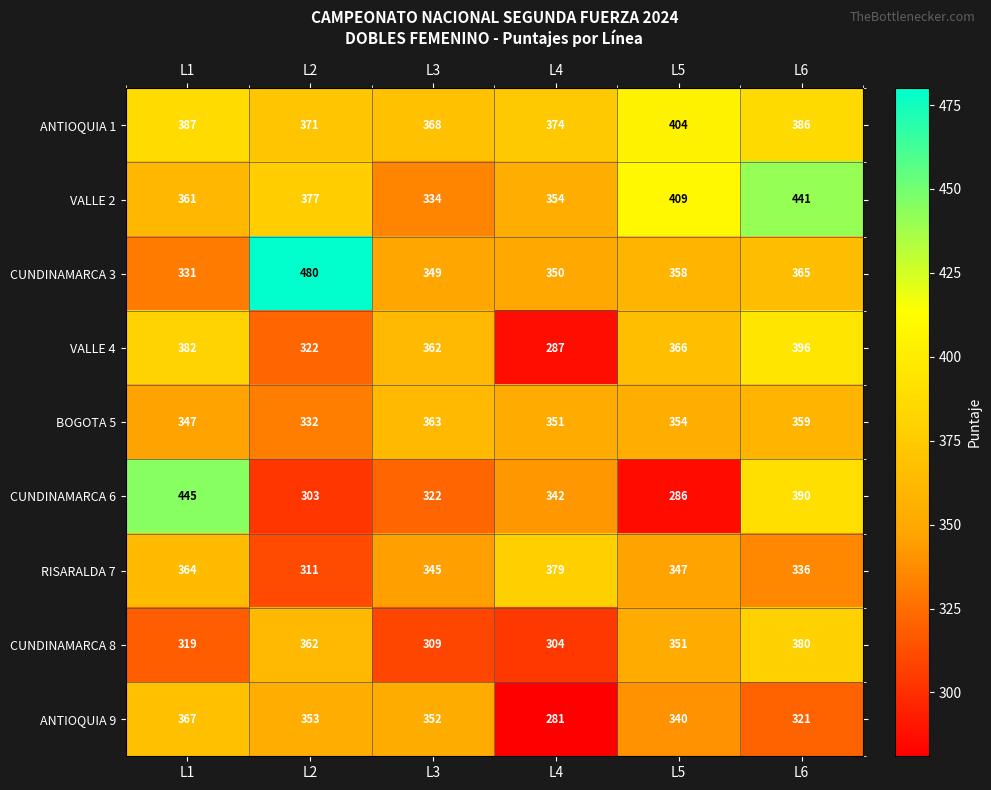

What is the total value across all series at L6?

3374